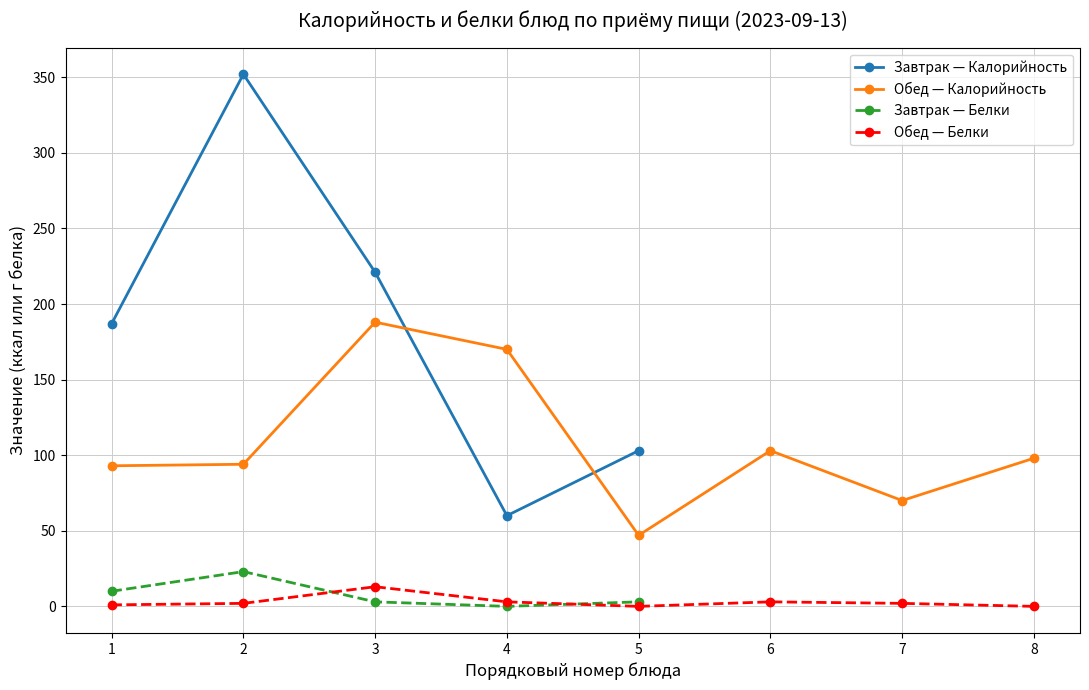

Which category has the lowest value across all series?

4